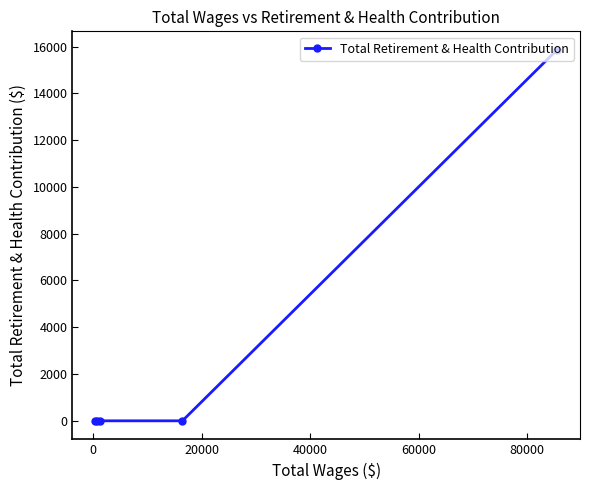

What is the average value?

3172